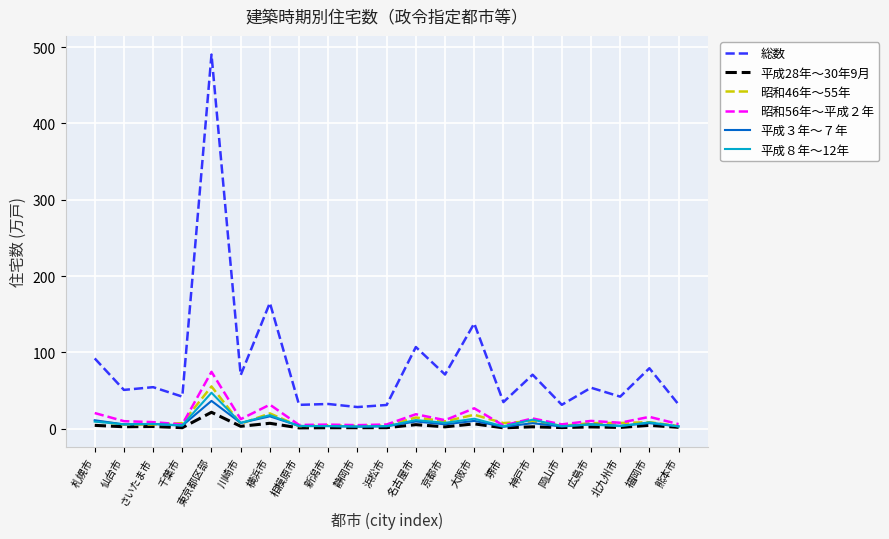

Rank the series by their maximum value, from lowest to highest.

平成28年～30年9月, 平成３年～７年, 平成８年～12年, 昭和46年～55年, 昭和56年～平成２年, 総数